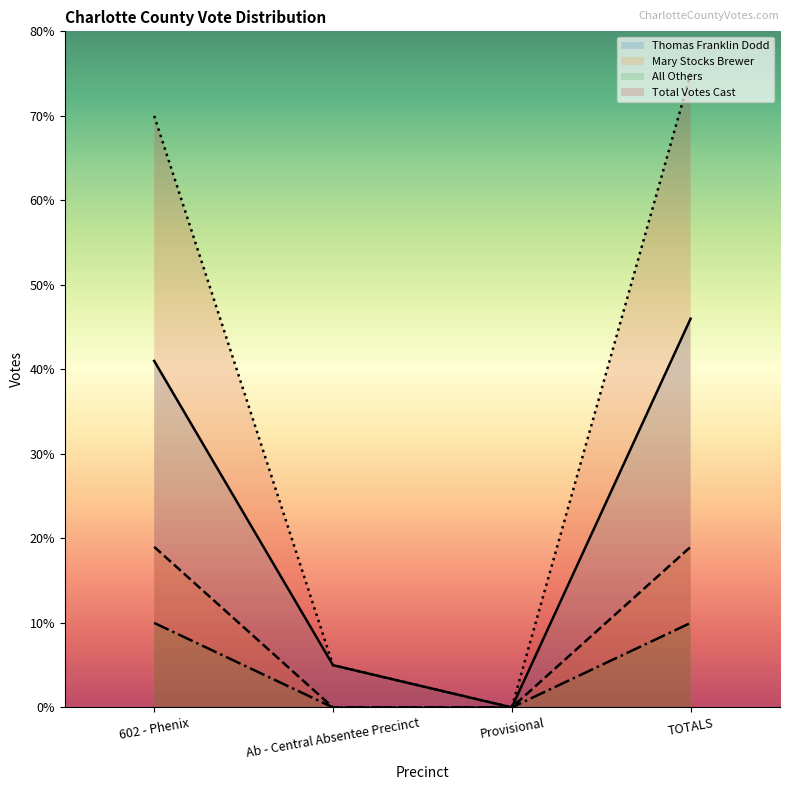

What position from the right is Provisional?

2